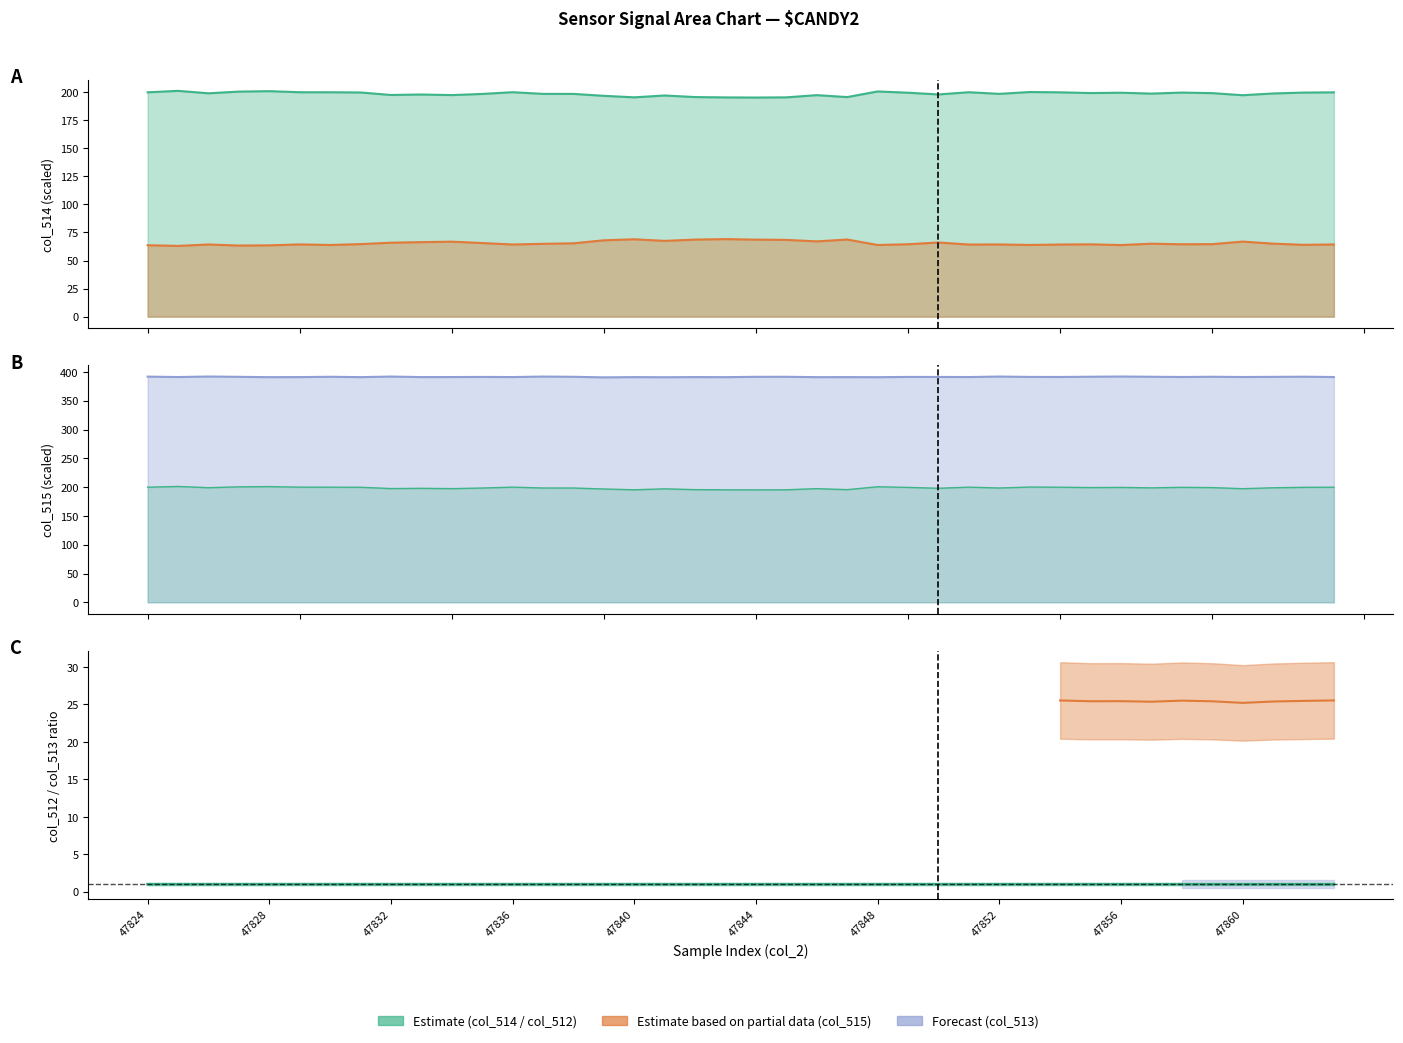

The value at 47860 is 1.6. True or false?

False